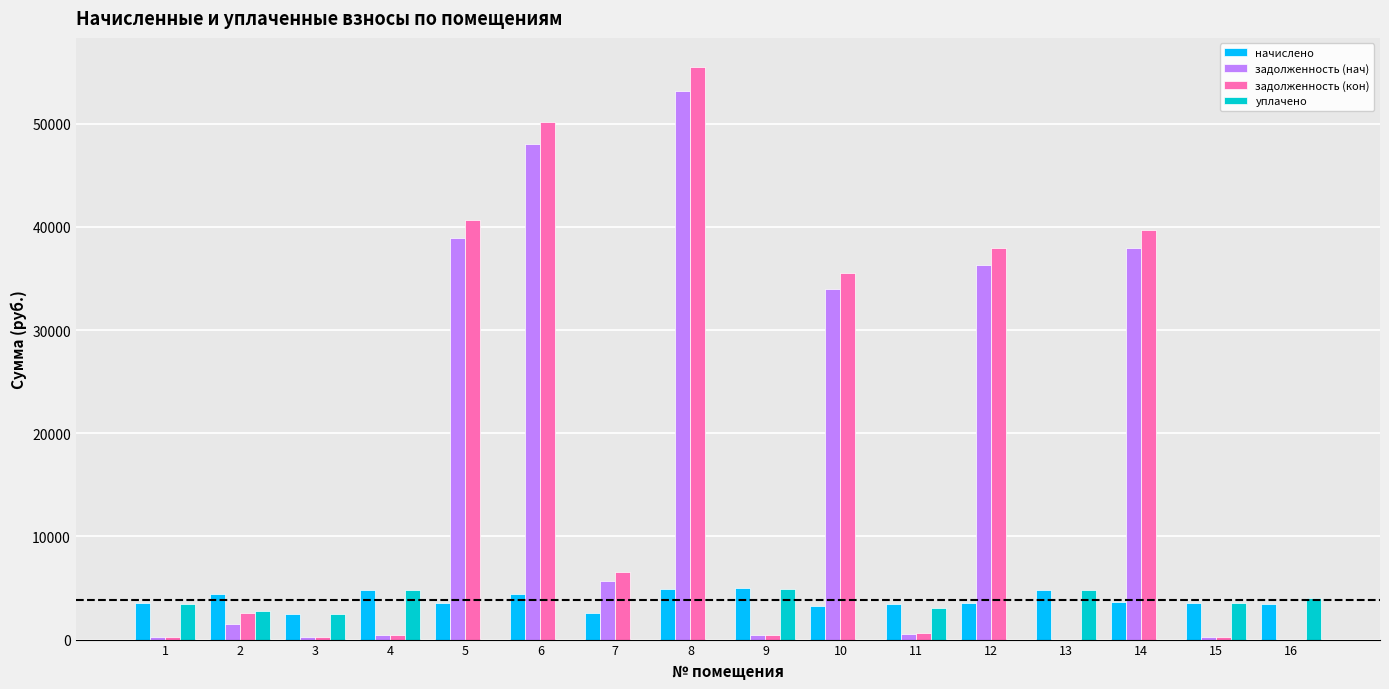

Is the value of задолженность (нач) at 6 greater than the value of уплачено at 2?

Yes